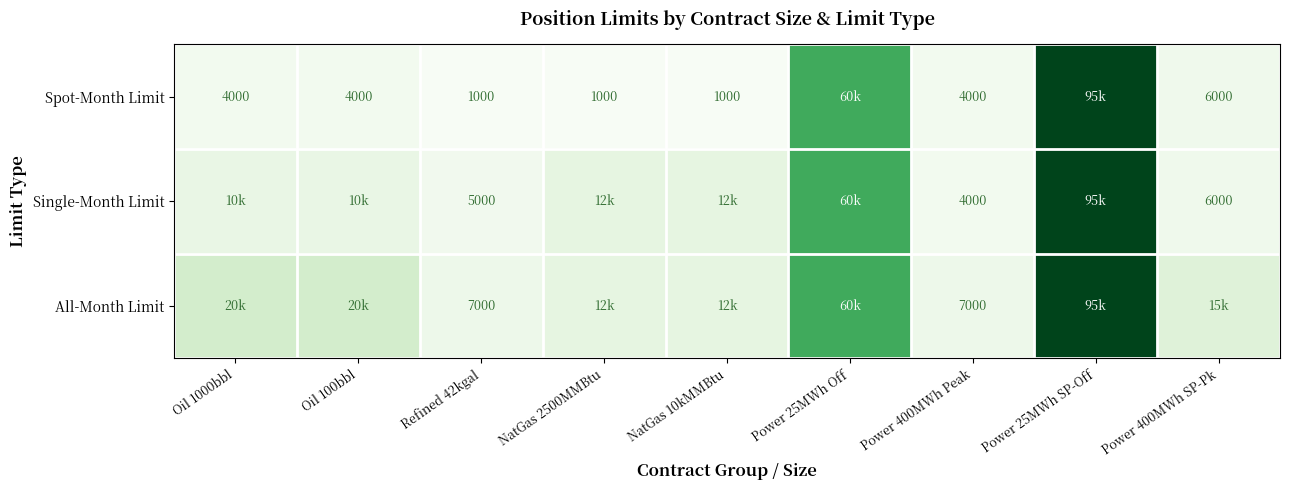

What is the sum of the All-Month Limit values at Power 400MWh Peak and Refined 42kgal?

14000